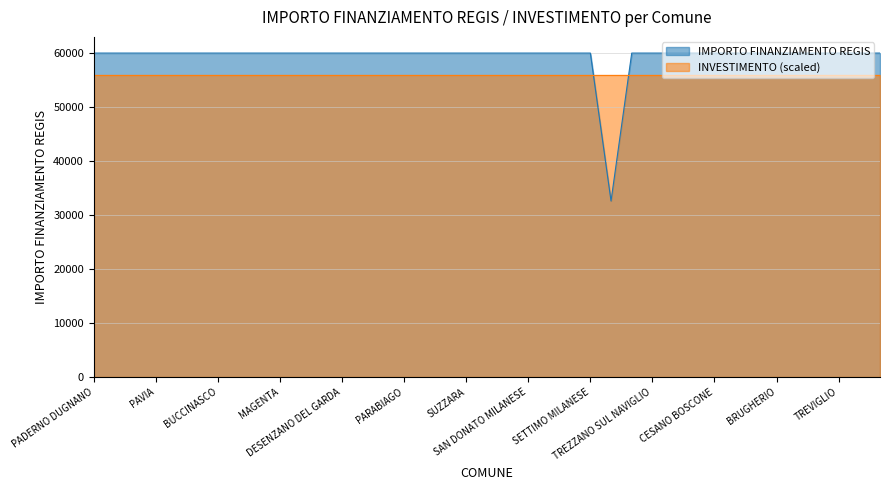

What is the minimum value shown in the chart?

32589